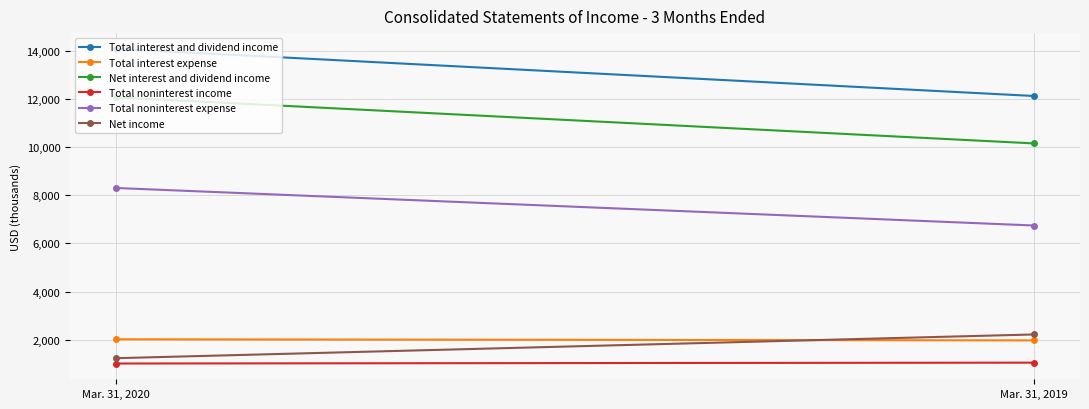

Count the Net income values in the range 1231 to 2218.

2